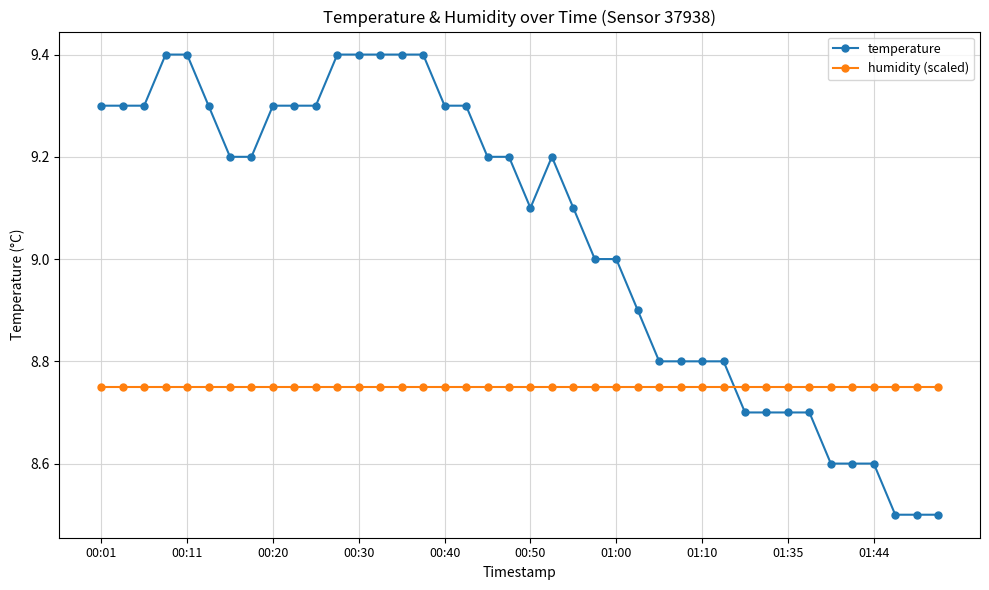

List the series in order of their peak value, lowest first.

humidity (scaled), temperature